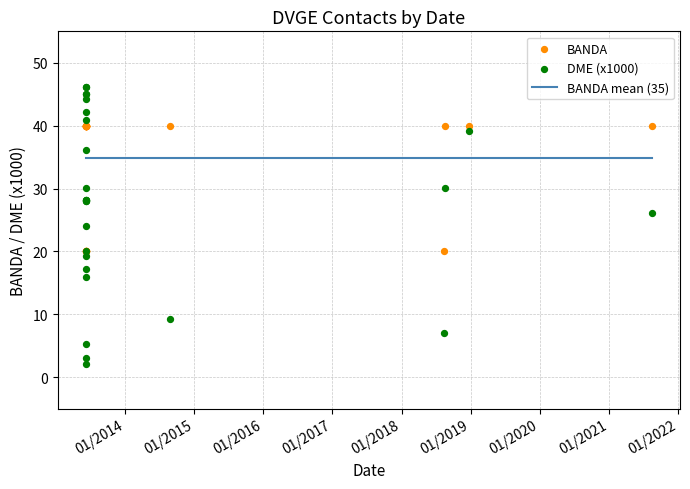

Which series reaches the minimum Y coordinate?

DME (x1000)